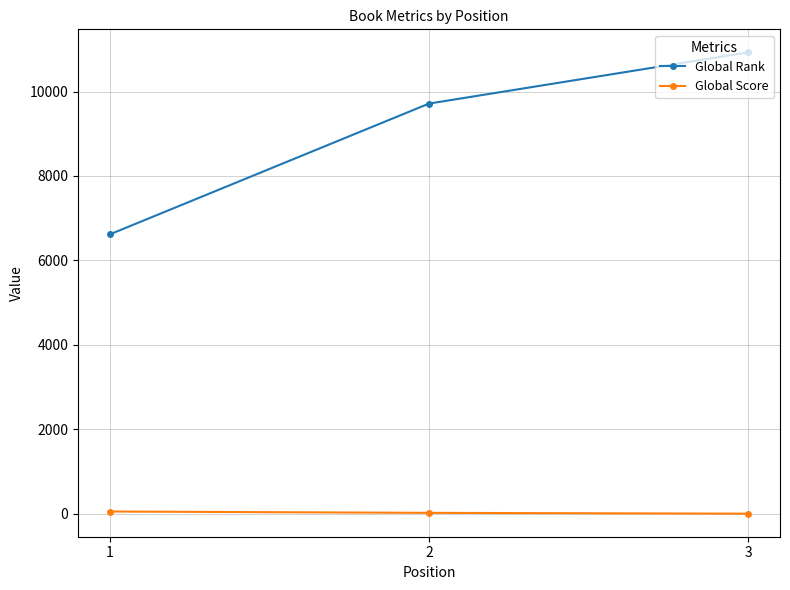

What is the sum of all Global Rank values?

27261